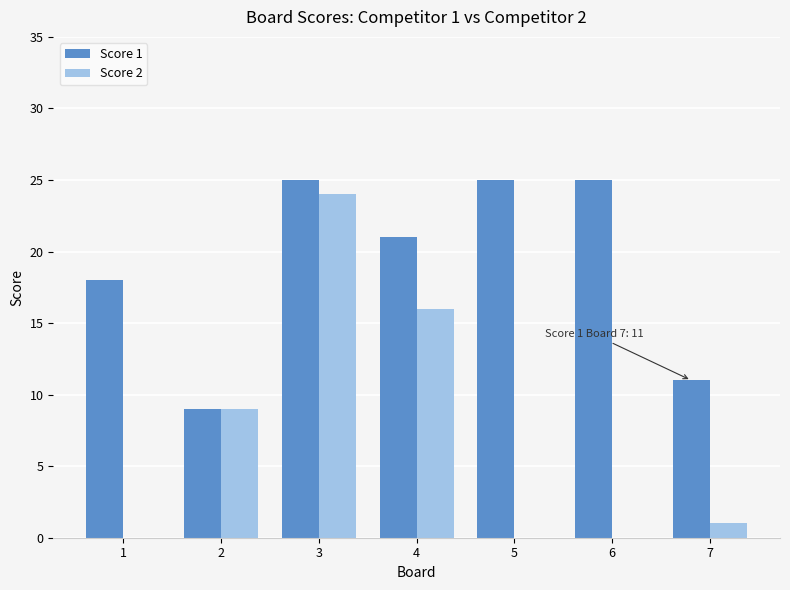

Between 1 and 3, which series saw the biggest shift?

Score 2